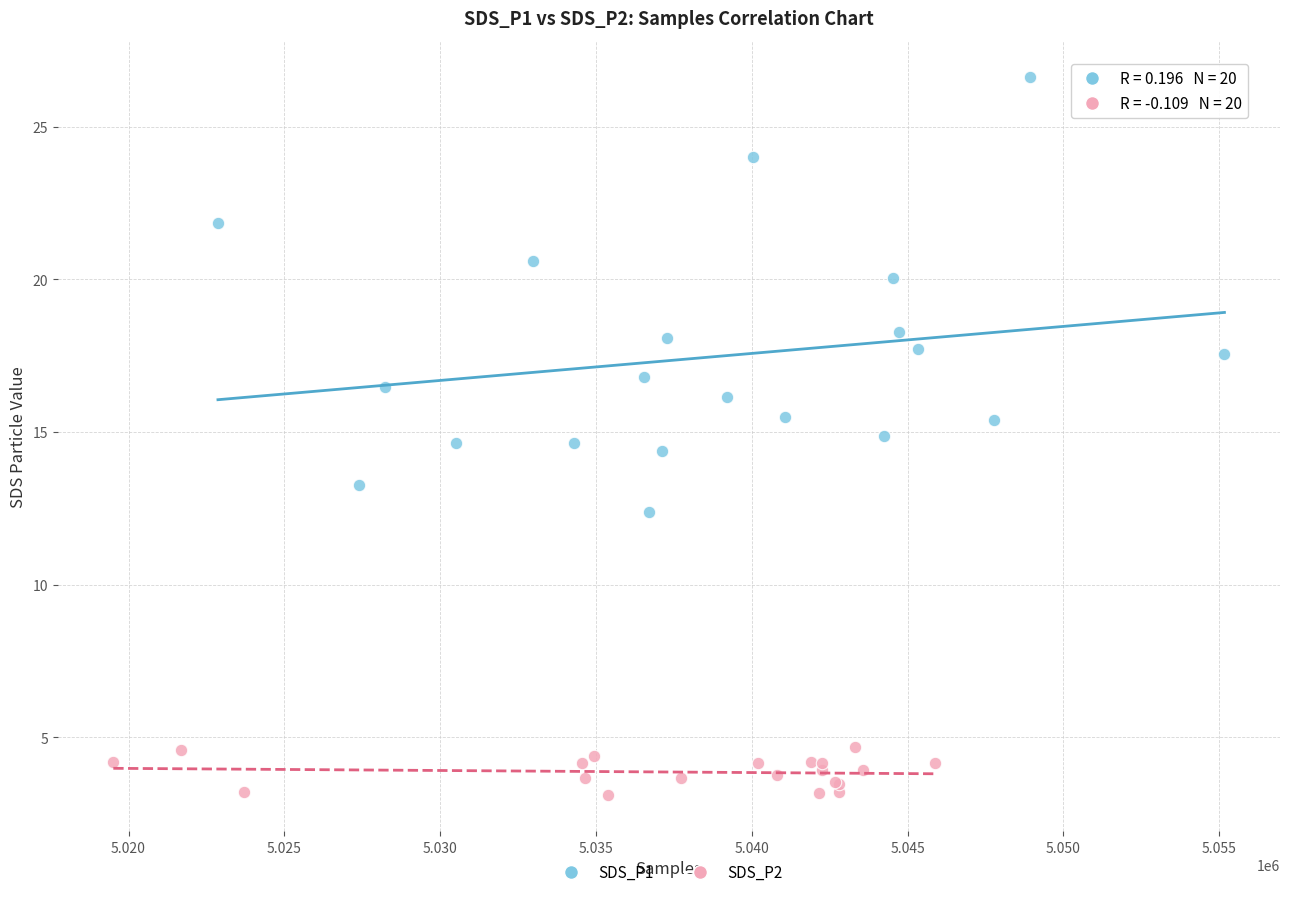

Which series has the largest Y range (max minus min)?

SDS_P1